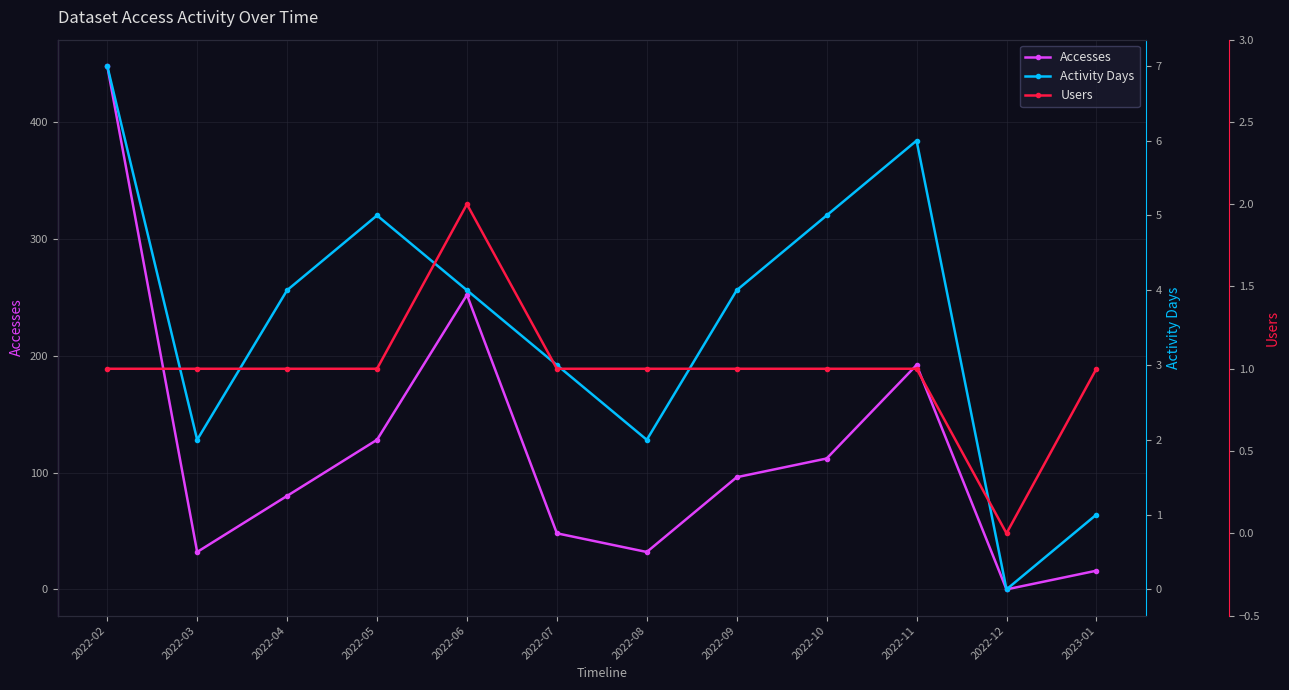

How many series are shown in this chart?

3